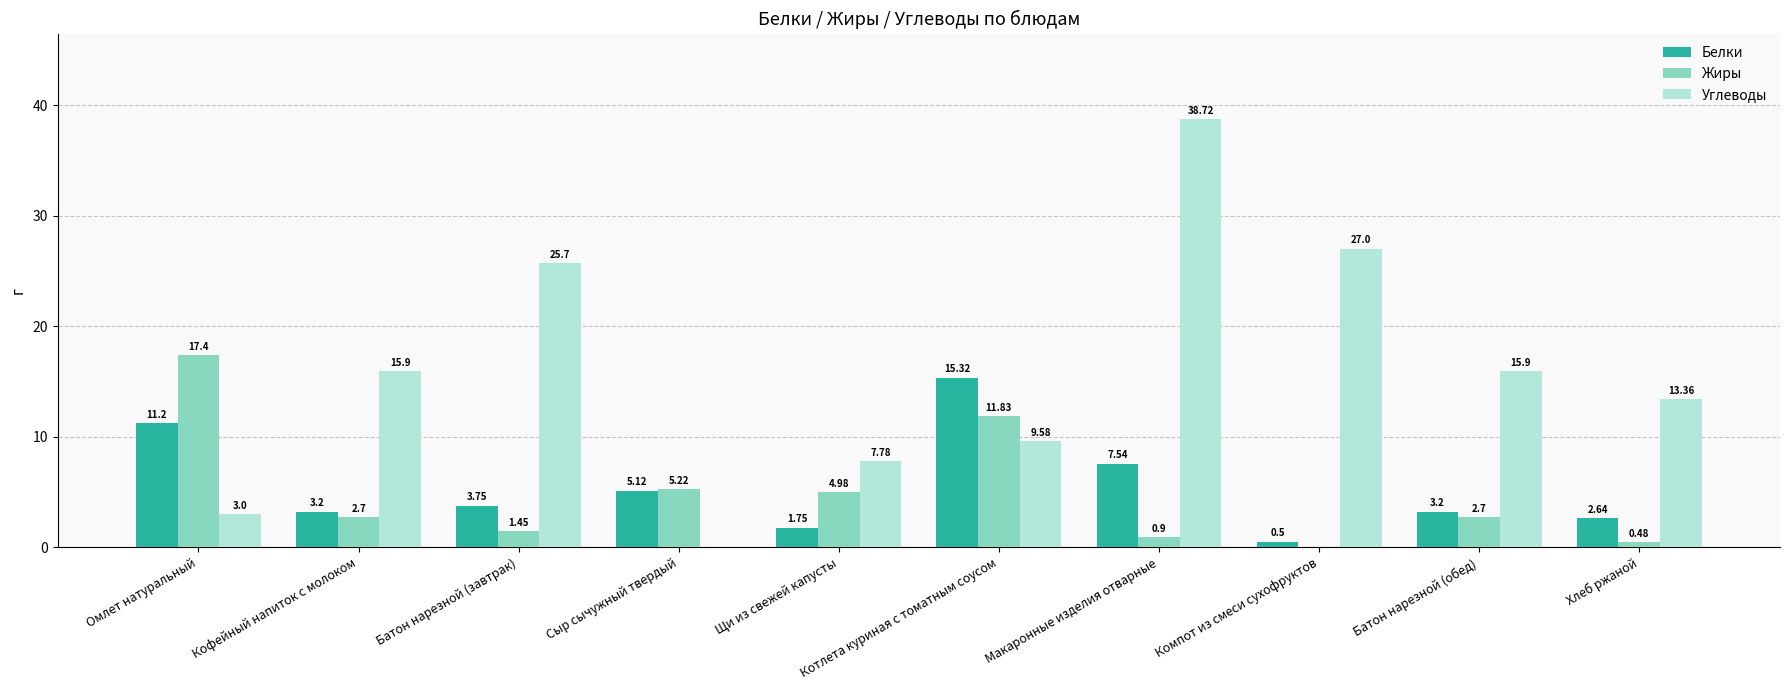

What is the average value of the Белки series?

5.4